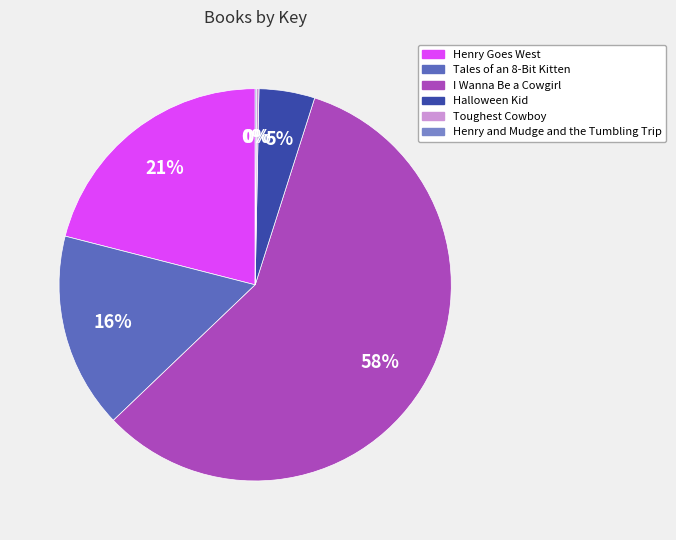

To the nearest percent, what percentage of the pie is I Wanna Be a Cowgirl?

58%